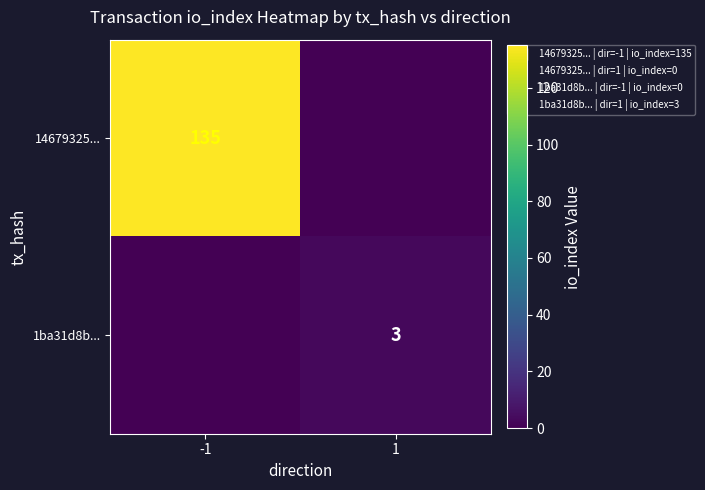

List the series in order of their overall mean, lowest first.

1ba31d8b..., 14679325...